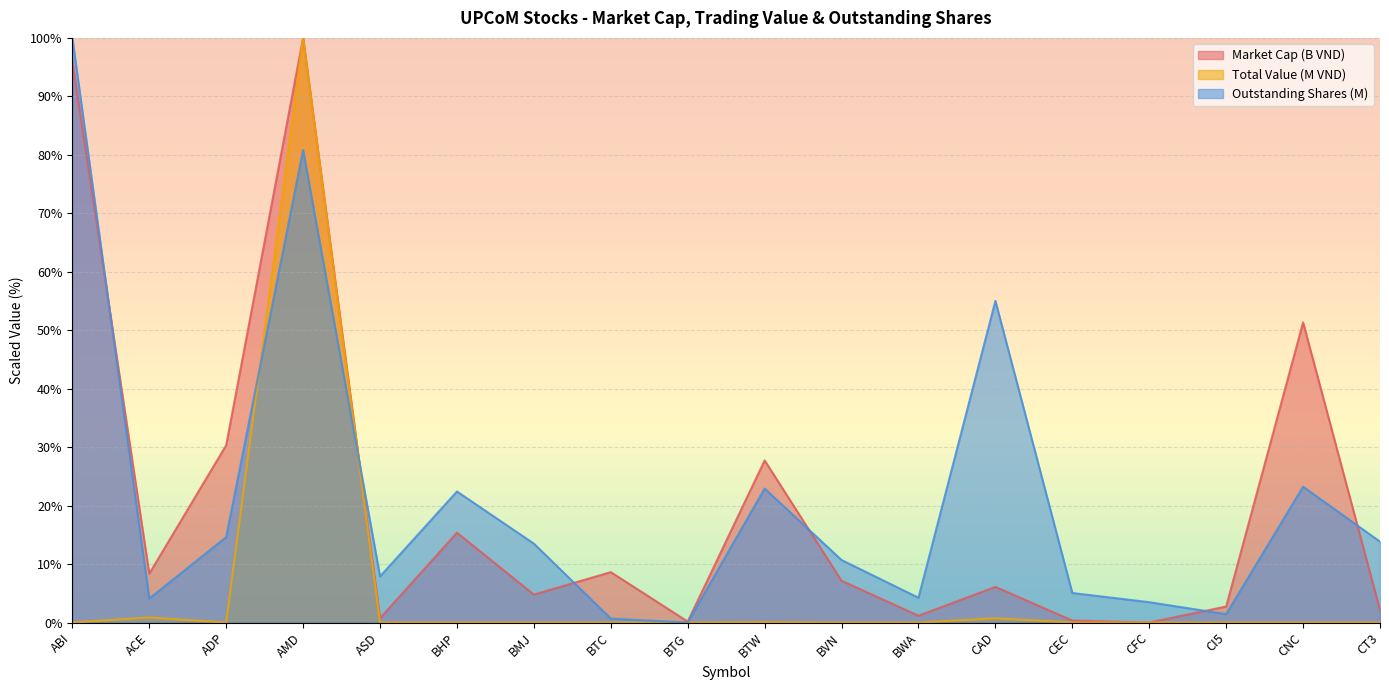

Which series has the largest total across all categories?

Outstanding Shares (M)